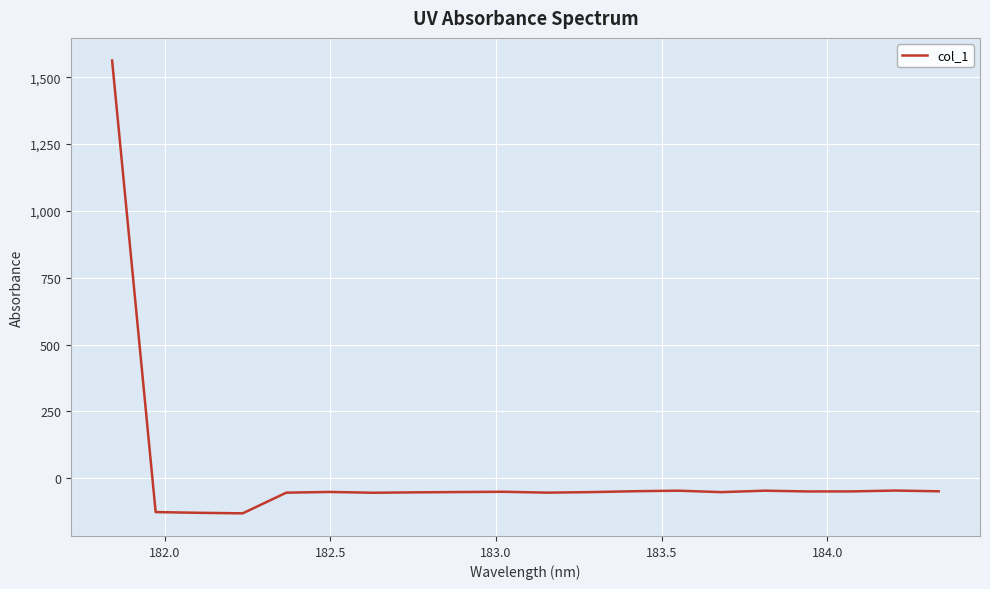

What is the greatest value displayed?

1562.2